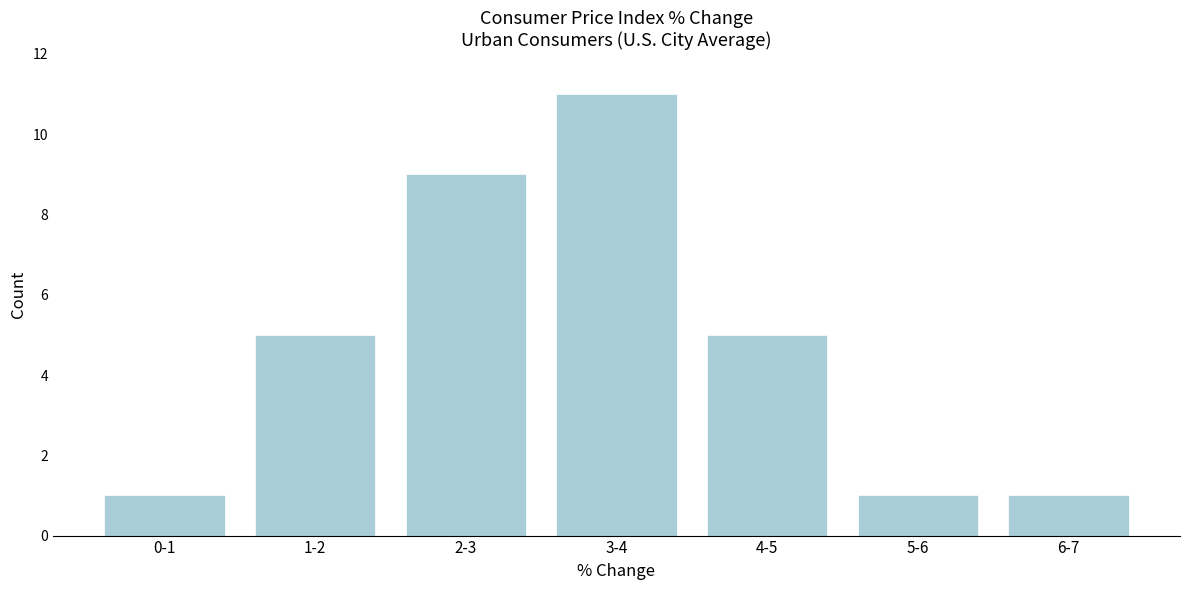

Reading left to right, transcribe all the data shown in this chart.

1	5	9	11	5	1	1